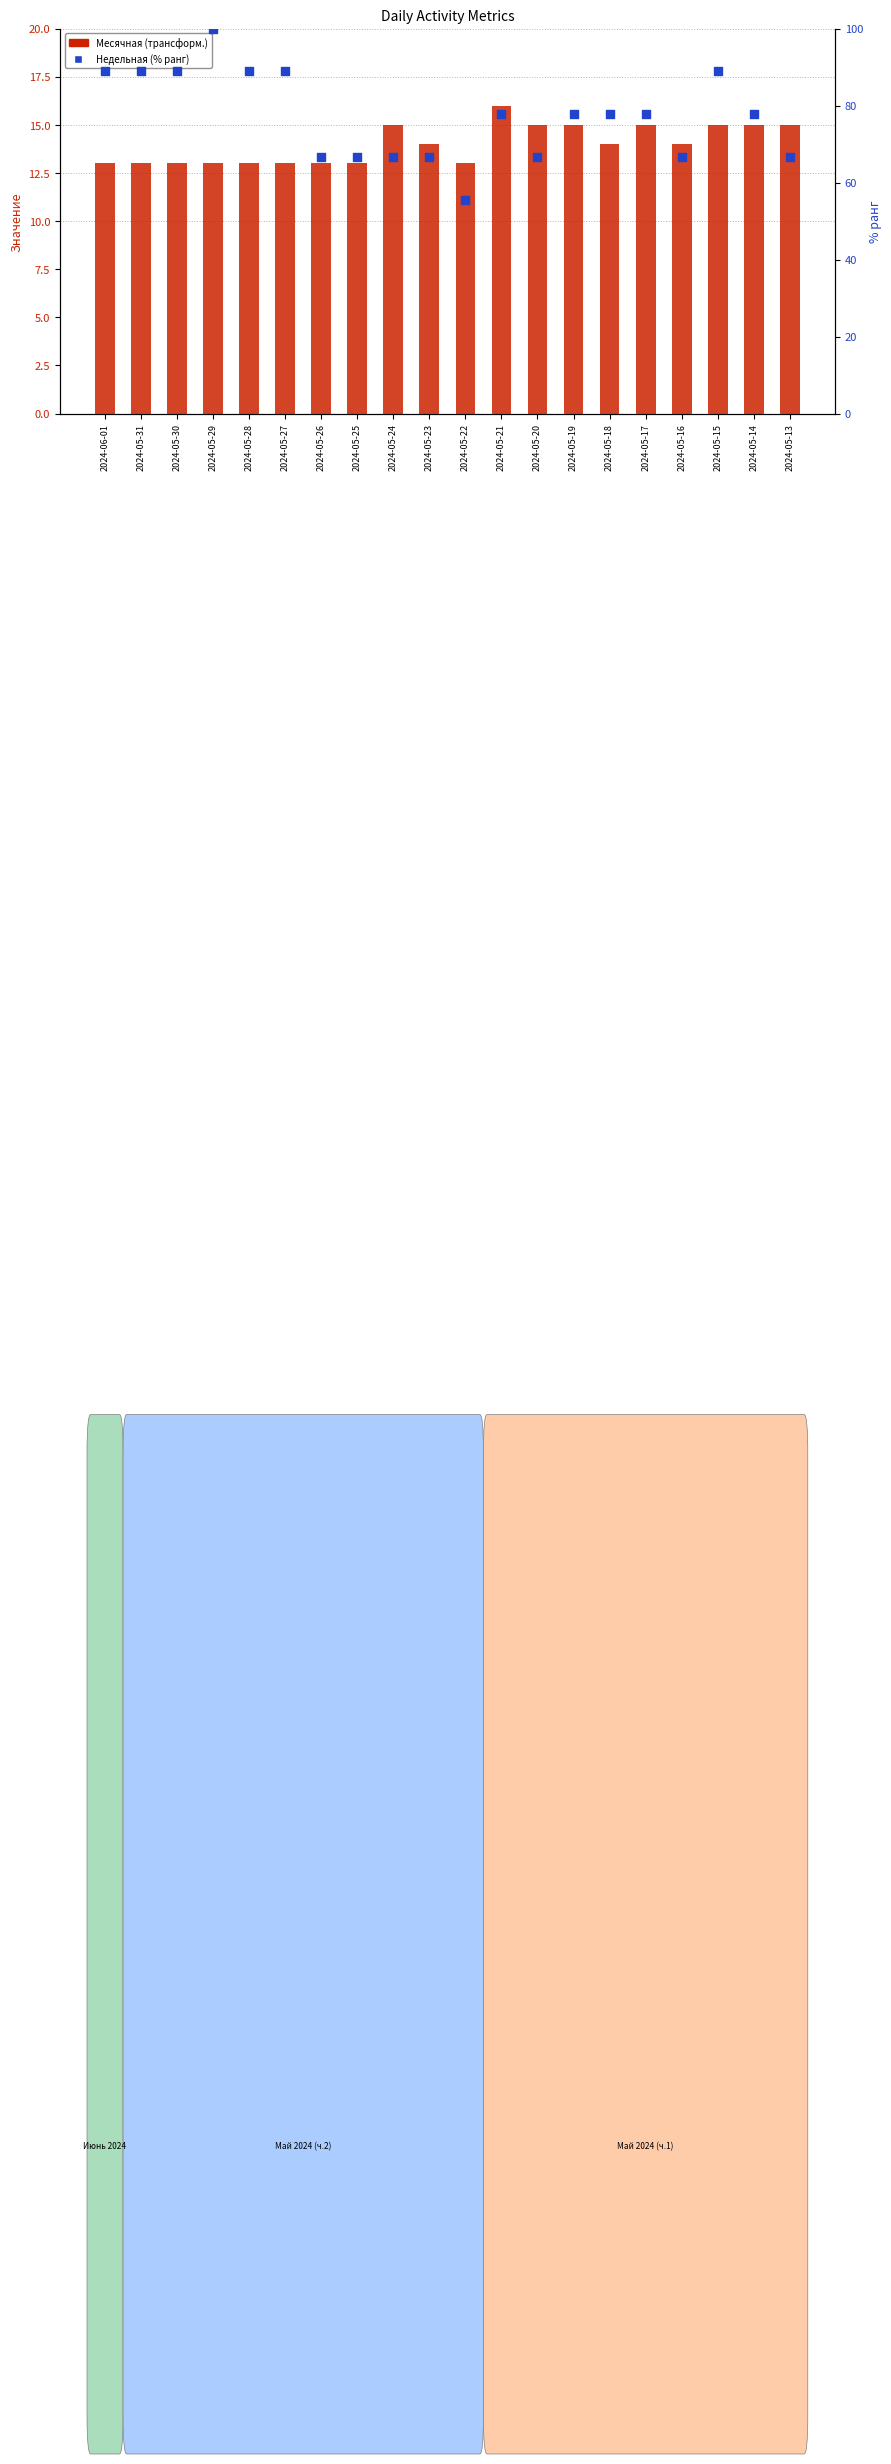

At how many categories does at least one series exceed 35?

20